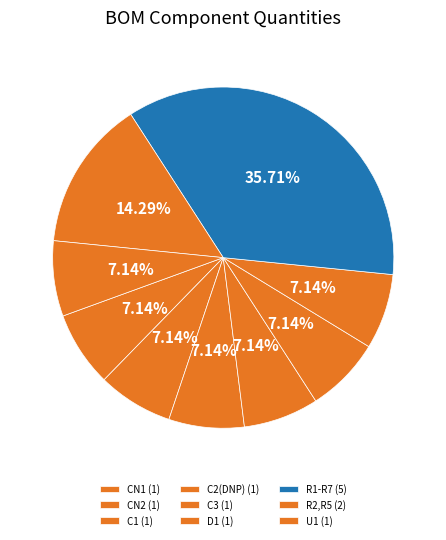

How many slices are in this pie chart?

9